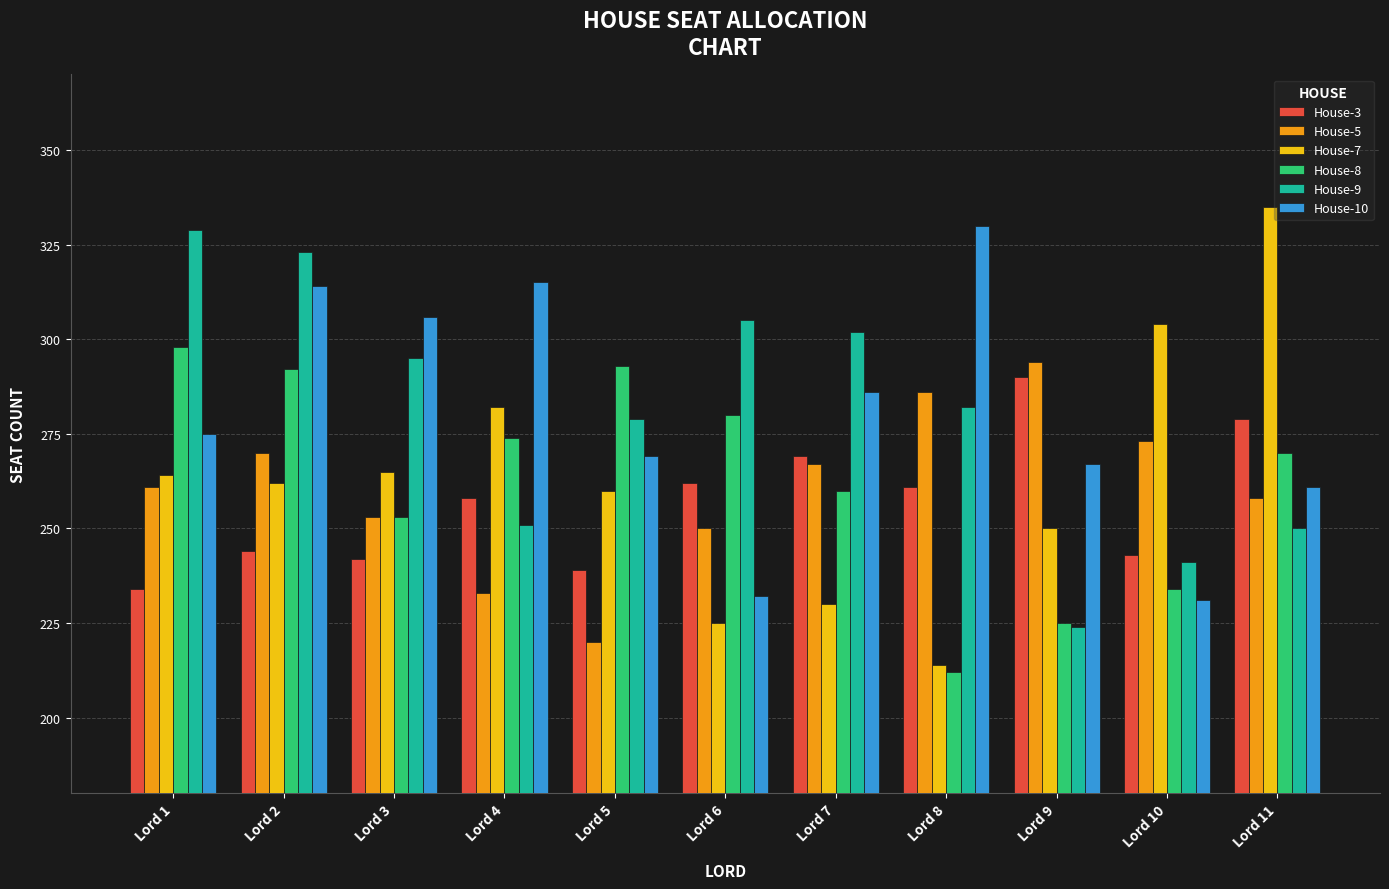

Which category has the highest value in the House-5 series?

Lord 9